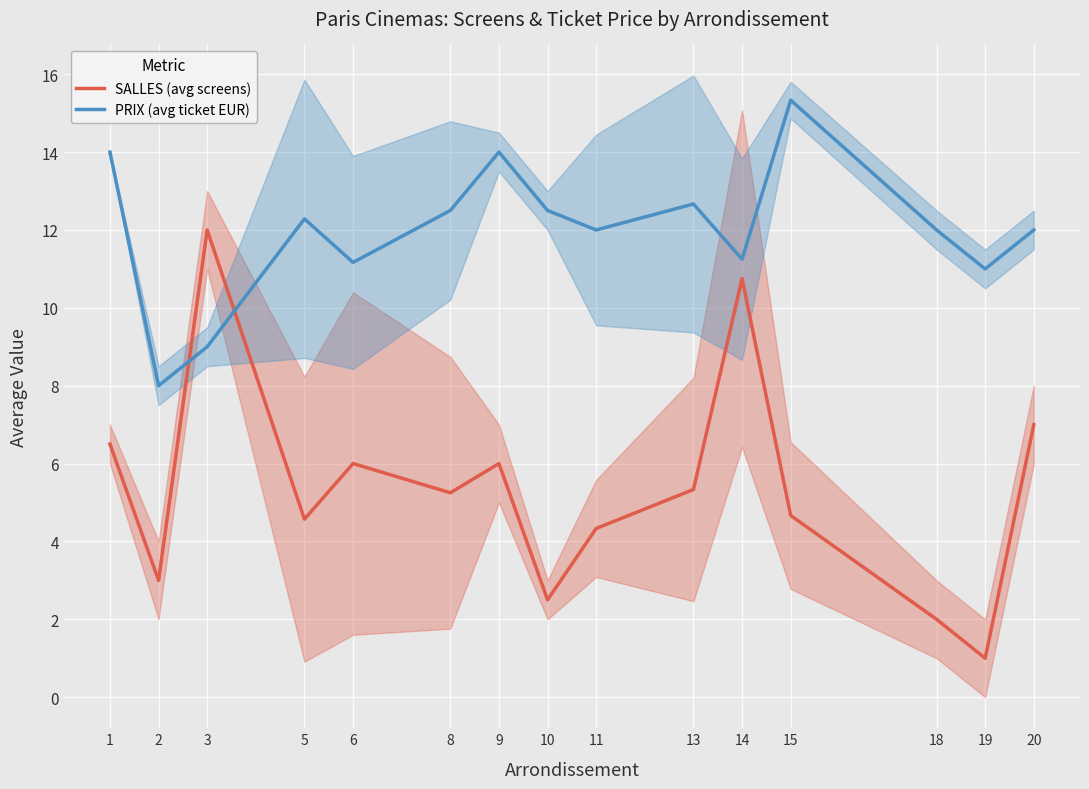

The value of SALLES (avg screens) at 2 is 1.4. True or false?

False